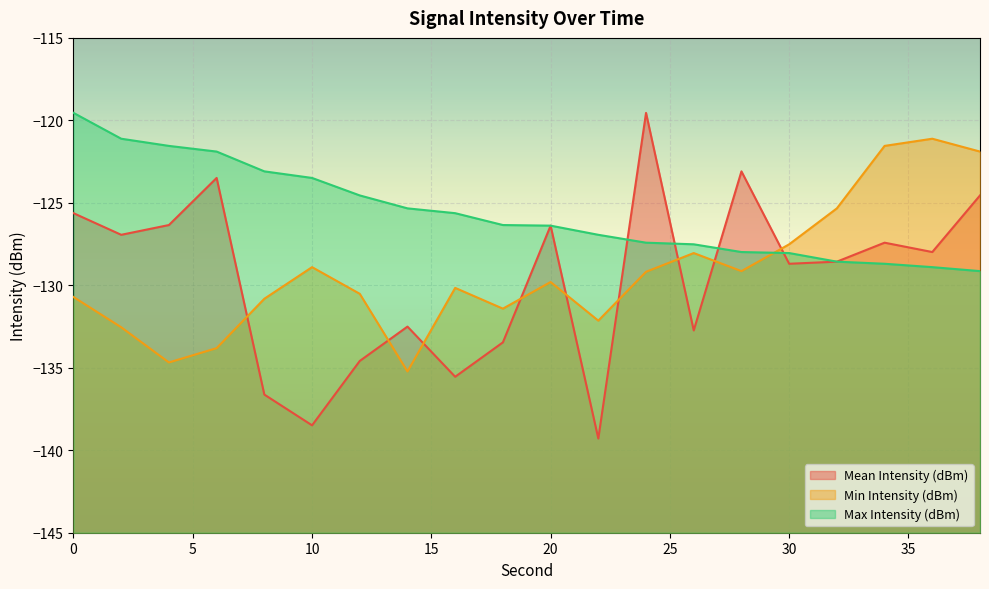

Reading left to right, extract all data points from this chart.

Mean Intensity (dBm): 0=-125.6	2=-126.9	4=-126.3	6=-123.5	8=-136.6	10=-138.5	12=-134.6	14=-132.5	16=-135.5	18=-133.5	20=-126.4	22=-139.3	24=-119.5	26=-132.7	28=-123.1	30=-128.7	32=-128.6	34=-127.4	36=-128.0	38=-124.6
Min Intensity (dBm): 0=-130.7	2=-132.5	4=-134.7	6=-133.8	8=-130.8	10=-128.9	12=-130.5	14=-135.2	16=-130.2	18=-131.4	20=-129.8	22=-132.1	24=-129.2	26=-128.0	28=-129.1	30=-127.5	32=-125.3	34=-121.5	36=-121.1	38=-121.9
Max Intensity (dBm): 0=-119.5	2=-121.1	4=-121.5	6=-121.9	8=-123.1	10=-123.5	12=-124.6	14=-125.3	16=-125.6	18=-126.3	20=-126.4	22=-126.9	24=-127.4	26=-127.5	28=-128.0	30=-128.0	32=-128.6	34=-128.7	36=-128.9	38=-129.1